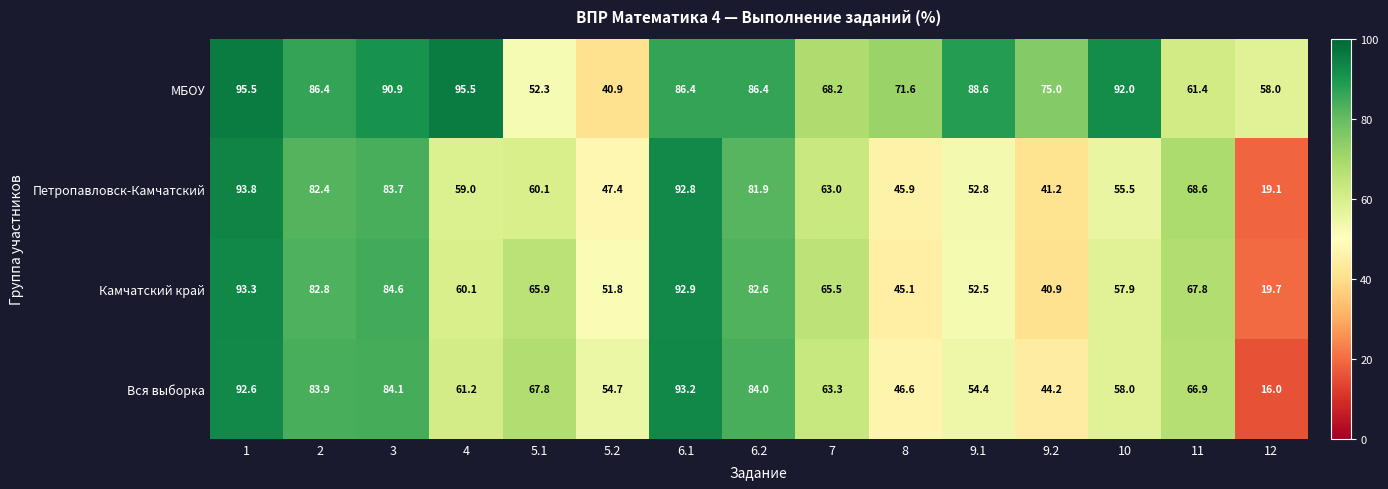

How many distinct data groups are displayed?

4